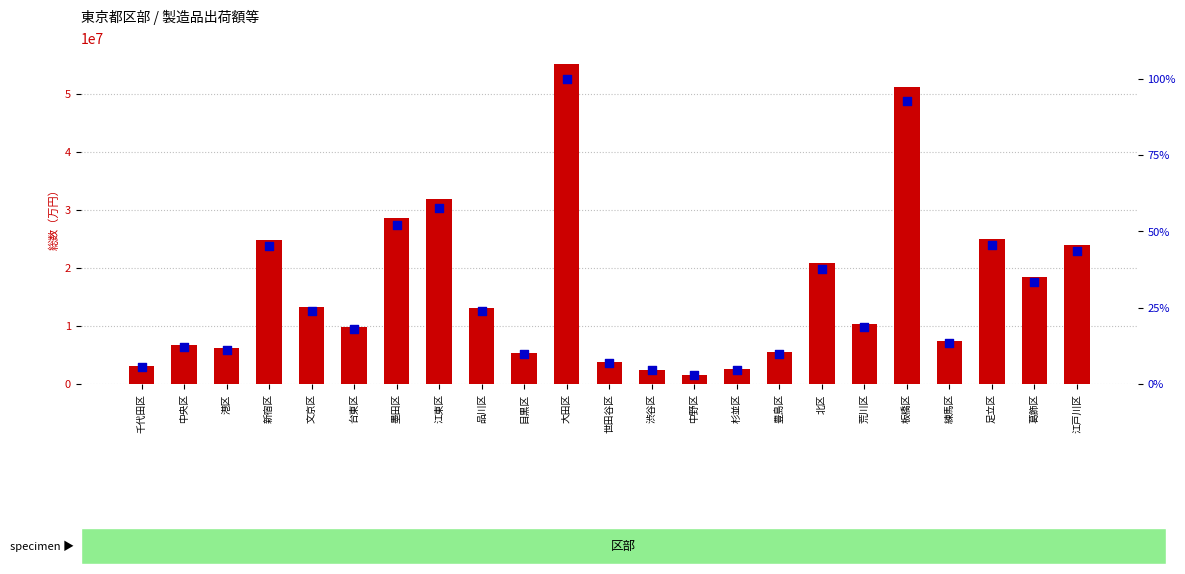

What is the total value across all series at 中野区?

1628953.0